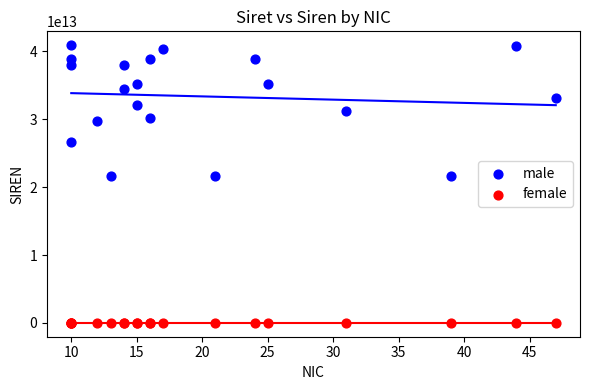

Which series contains the lowest Y value?

female